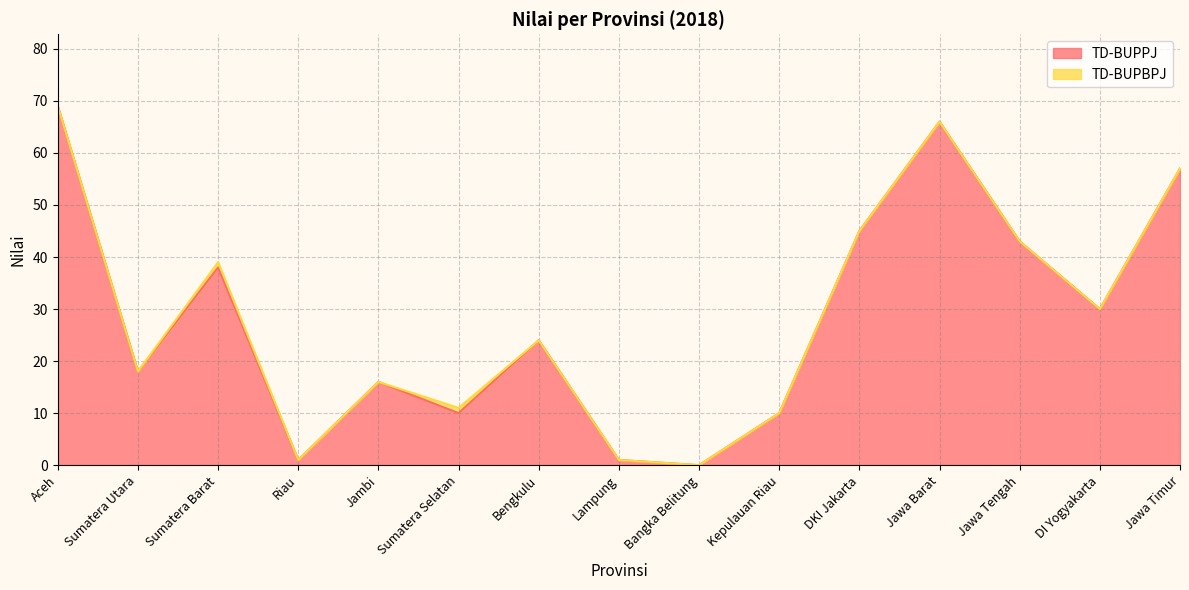

At which category does the data reach its first local peak?

Sumatera Barat